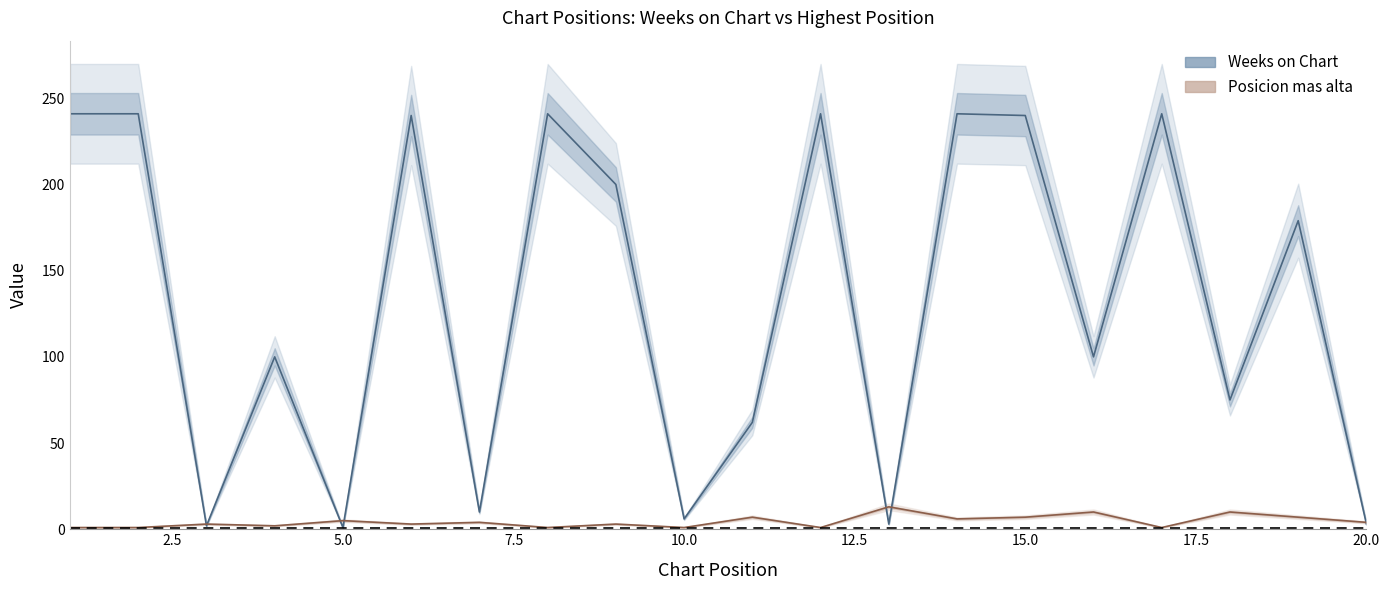

What is the value of the Weeks on Chart point at the 4th from the left?

100